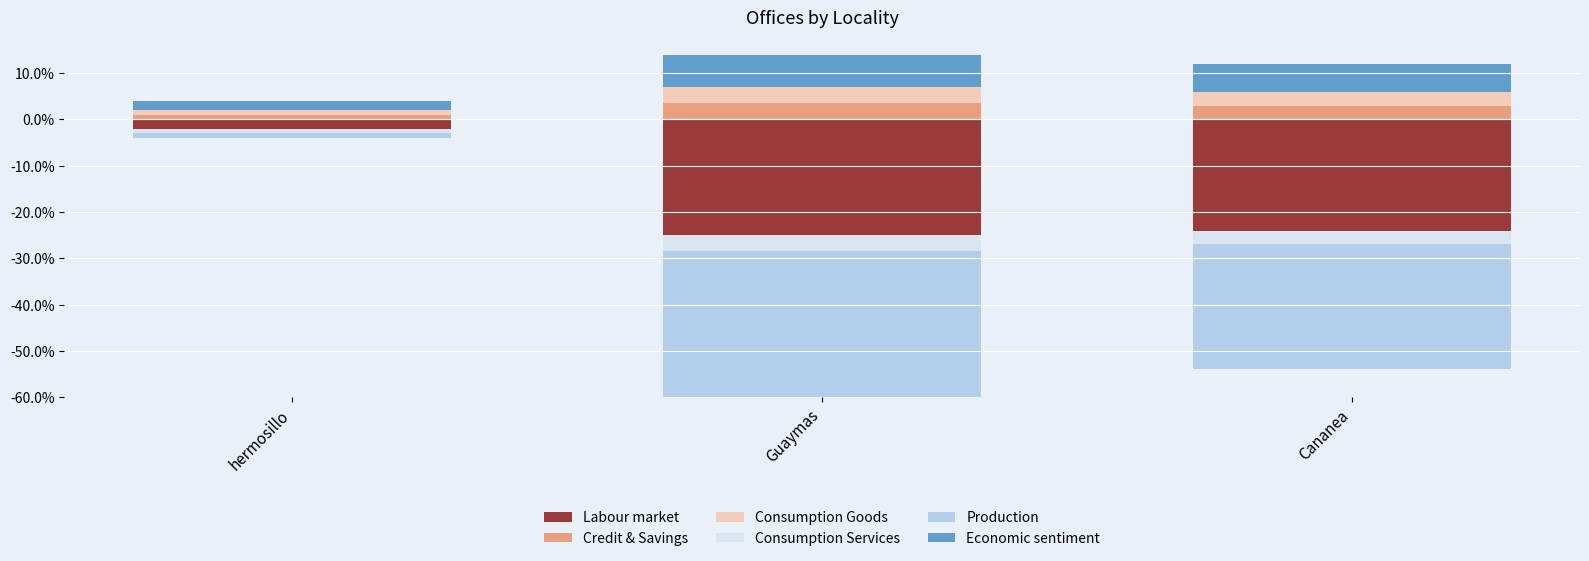

At which label does Economic sentiment reach its minimum?

hermosillo